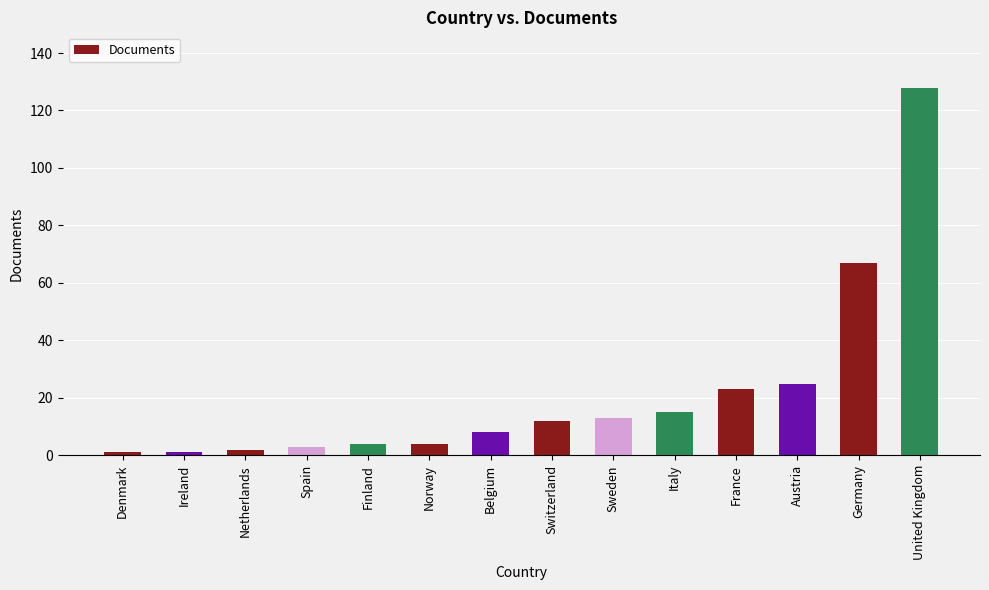

Between United Kingdom and Germany, which is larger?

United Kingdom